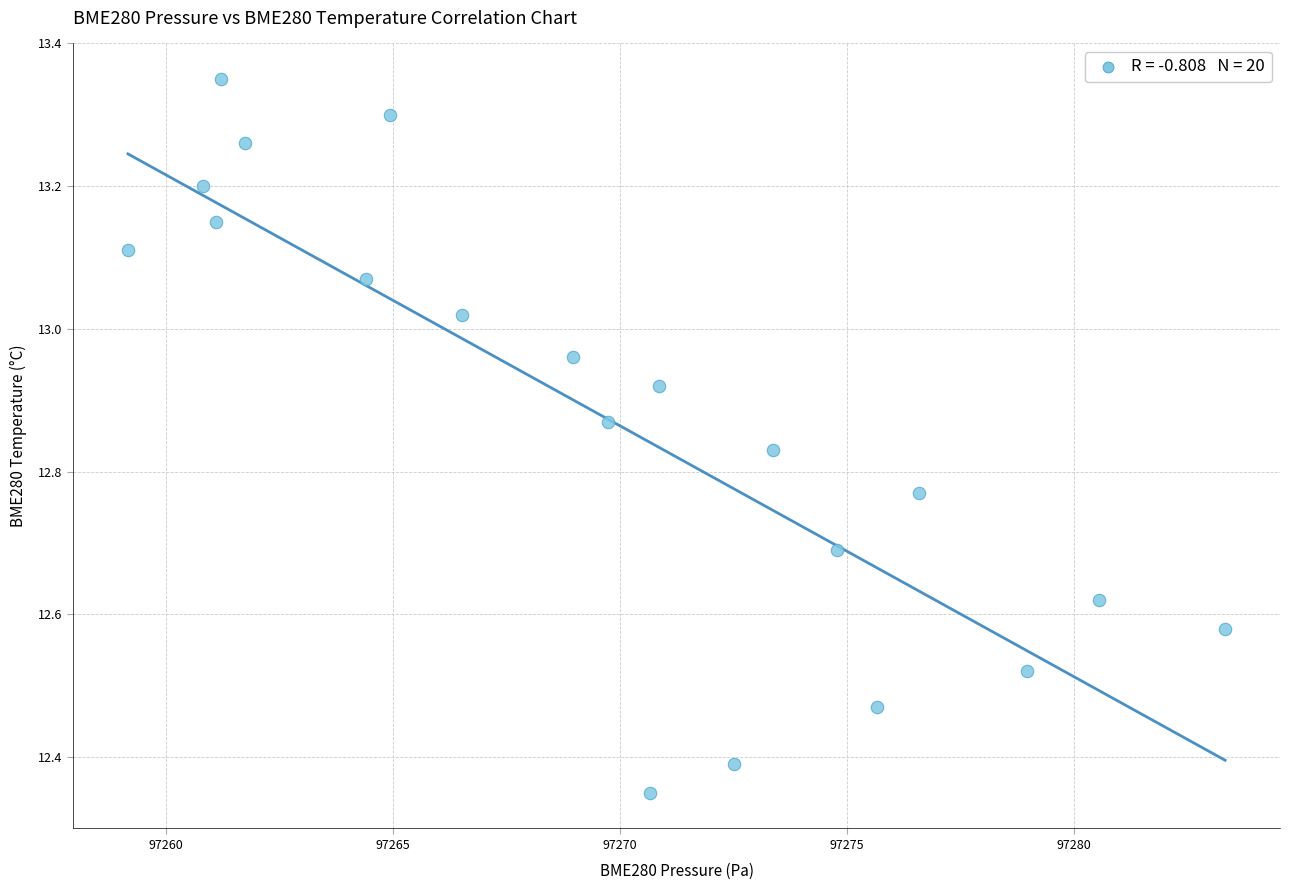

What is the range of X values (max minus min)?

24.2